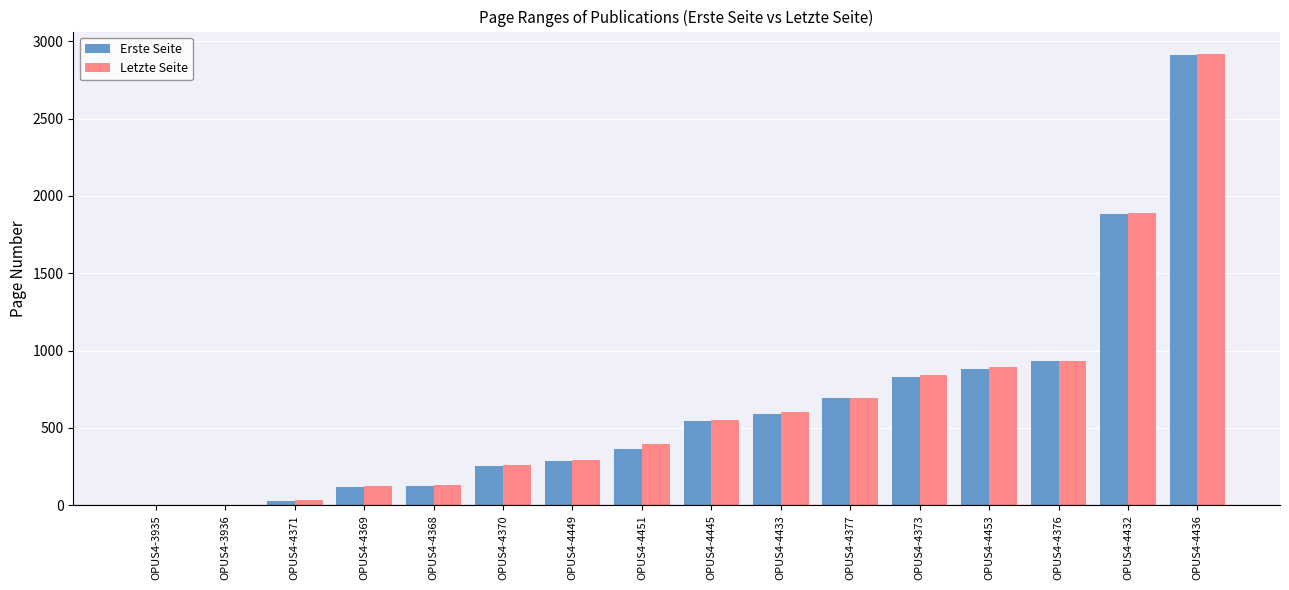

Is the value of Letzte Seite at OPUS4-4436 greater than the value of Erste Seite at OPUS4-4371?

Yes